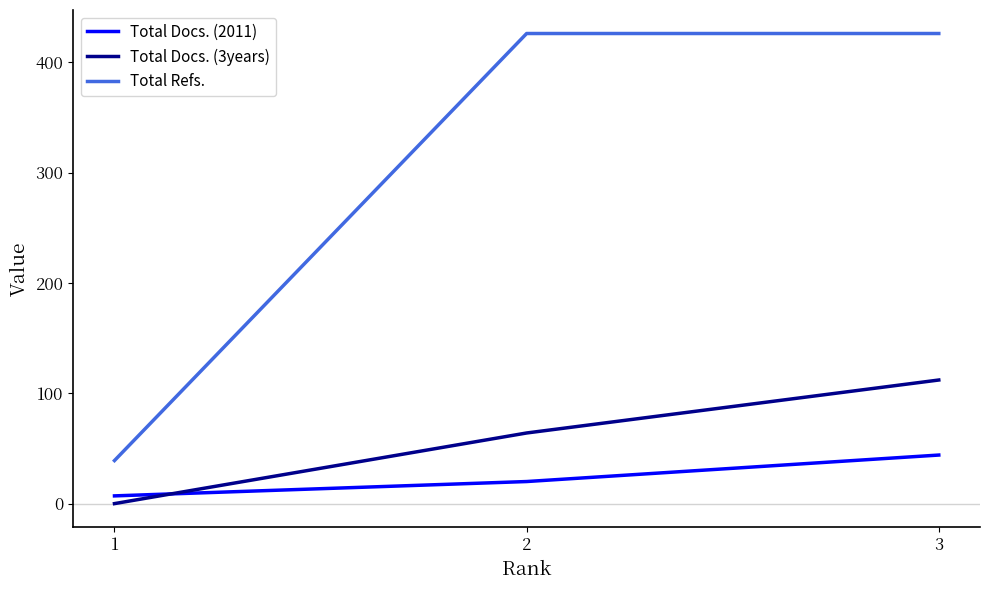

Reading left to right, what are all the values shown in this chart?

Total Docs. (2011): 7	20	44
Total Docs. (3years): 0	64	112
Total Refs.: 39	426	426